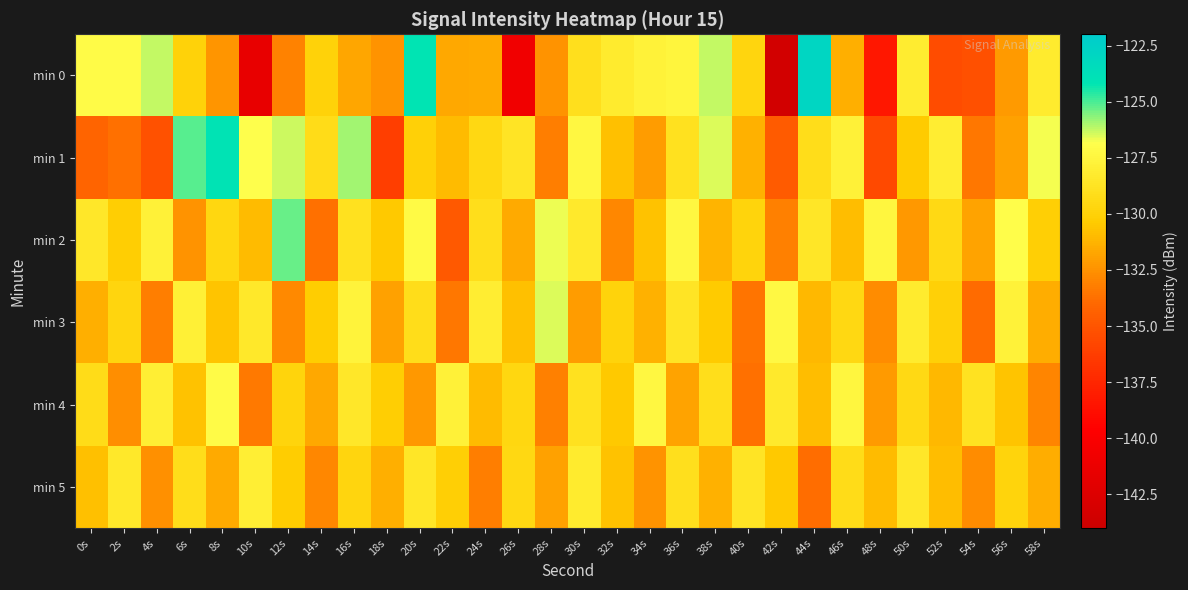

What is the total value across all series at 10s?

-789.2